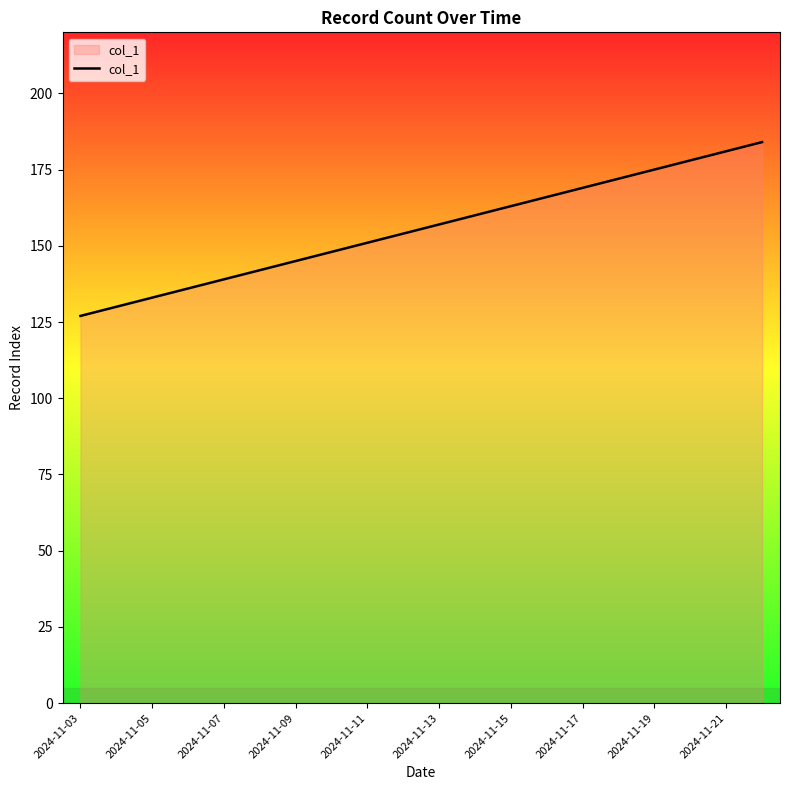

What is the maximum value shown in the chart?

184